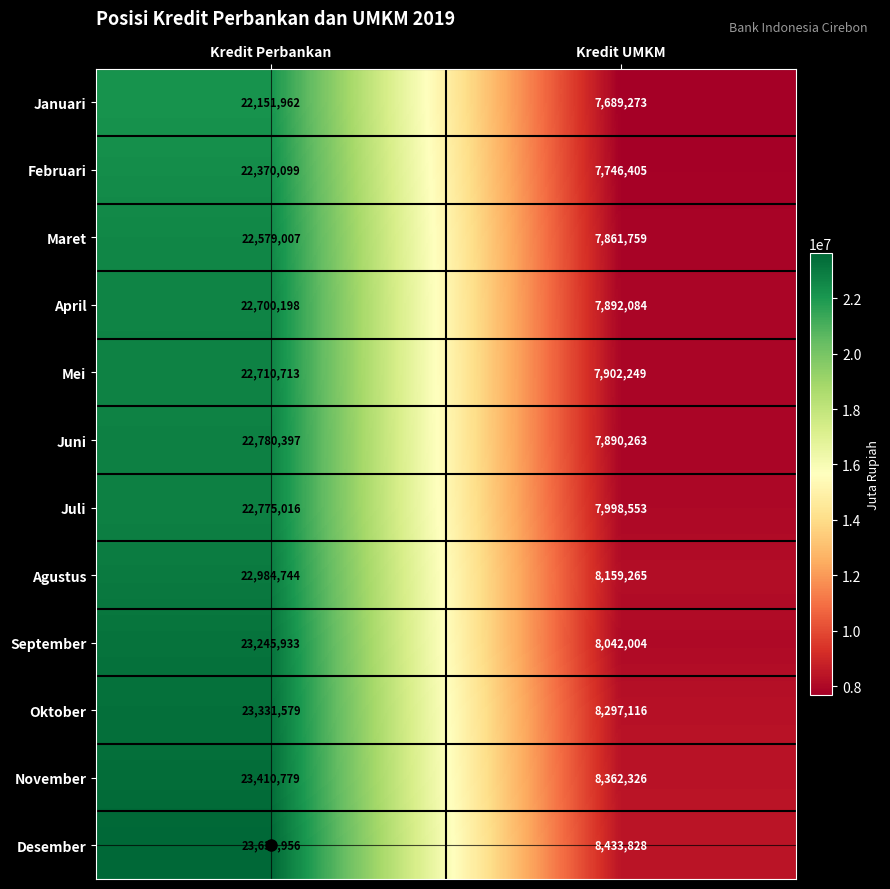

What is the greatest value displayed?

23638956